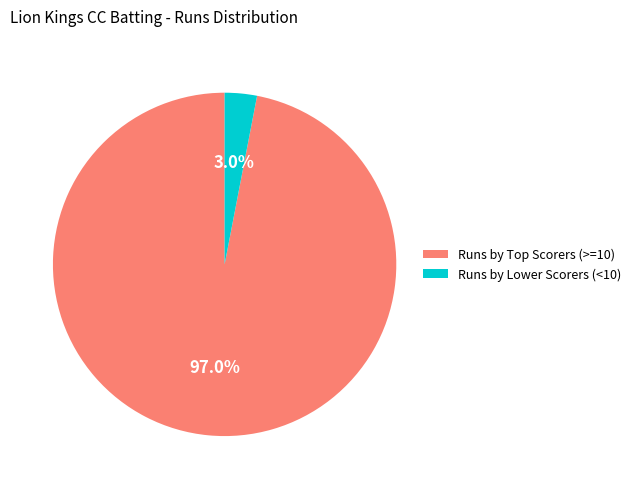

To the nearest percent, what is the difference between the largest and smallest slice percentages?

94%